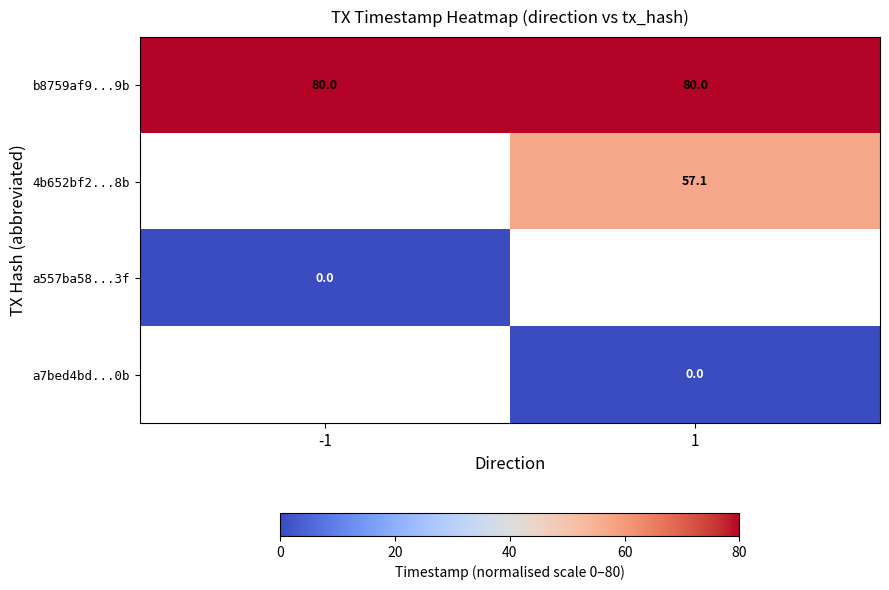

At how many categories does at least one series exceed 1570821738?

2